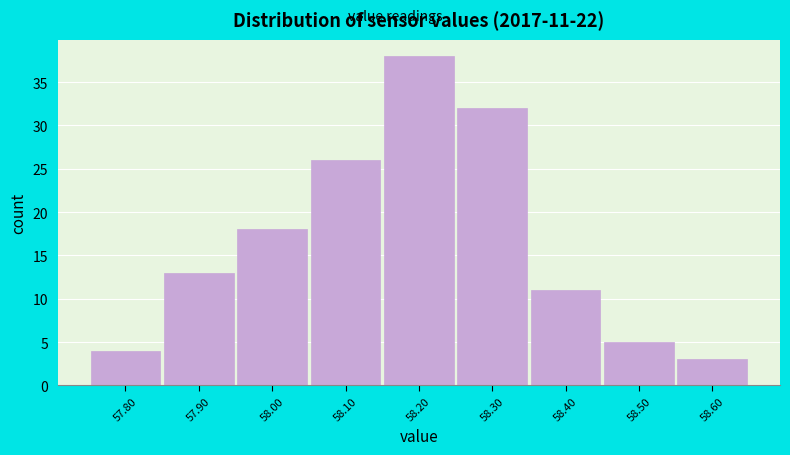

Over which range of the x-axis is the bar tallest?

58.15 to 58.25